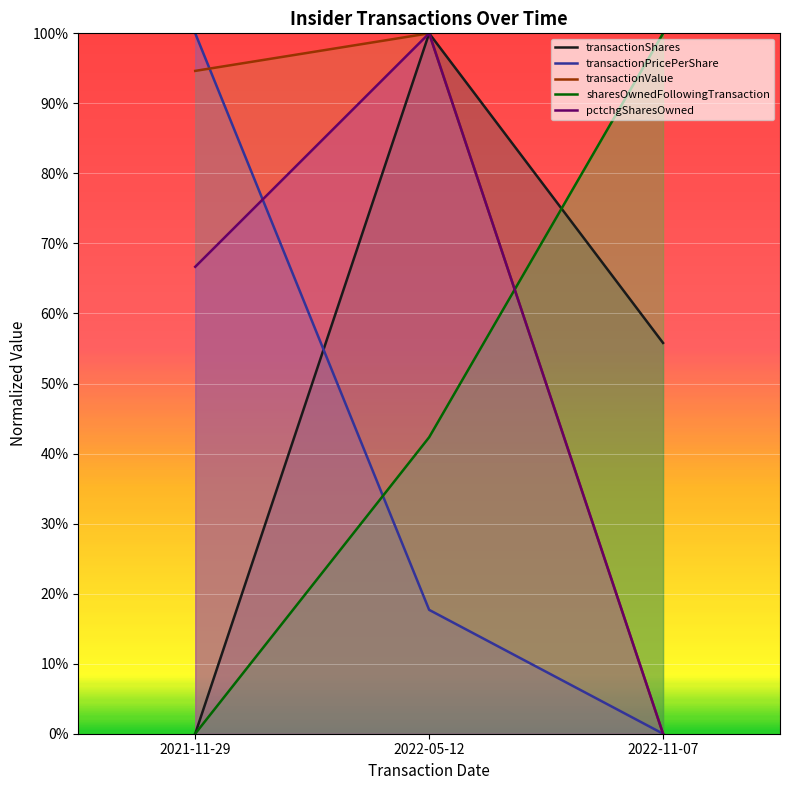

Count the sharesOwnedFollowingTransaction values in the range 0 to 1.

3